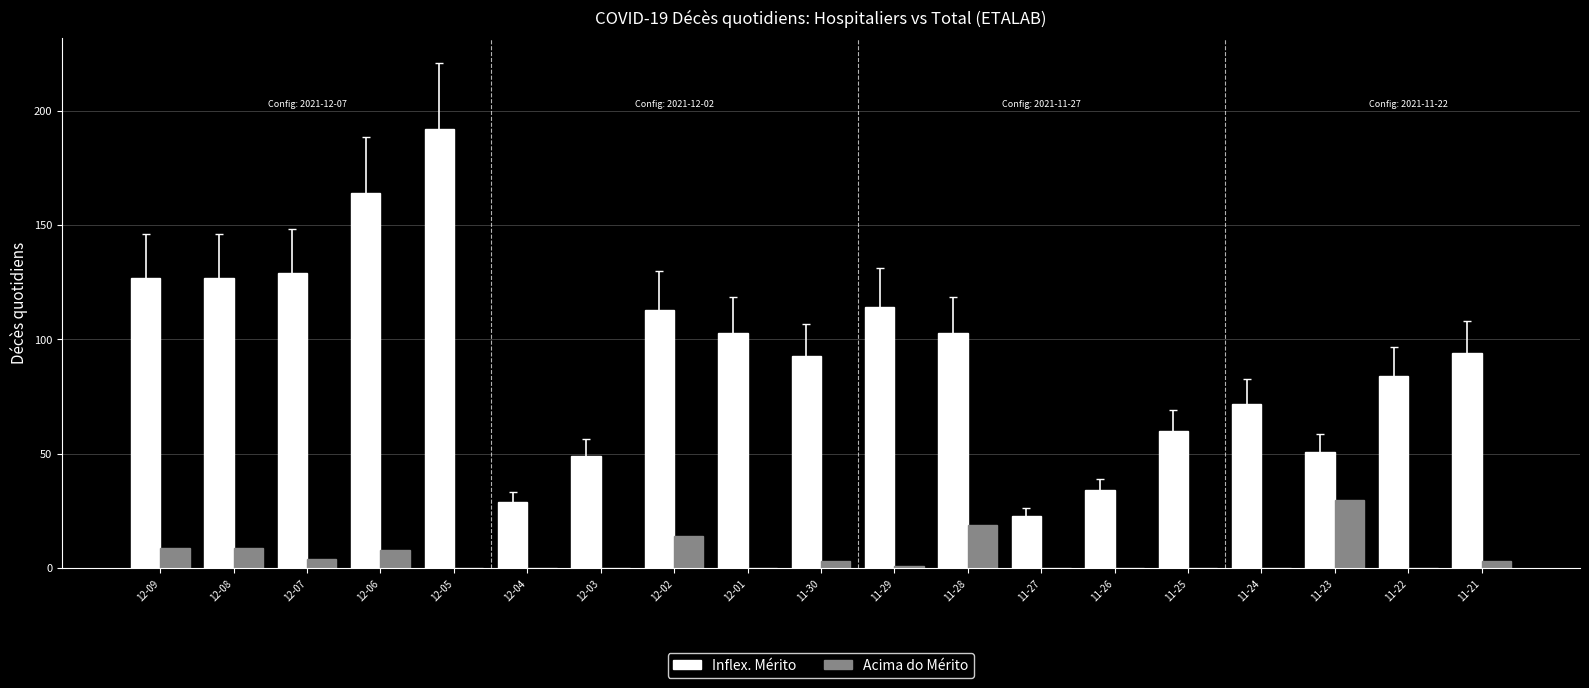

Which label corresponds to the largest value in the chart?

12-05